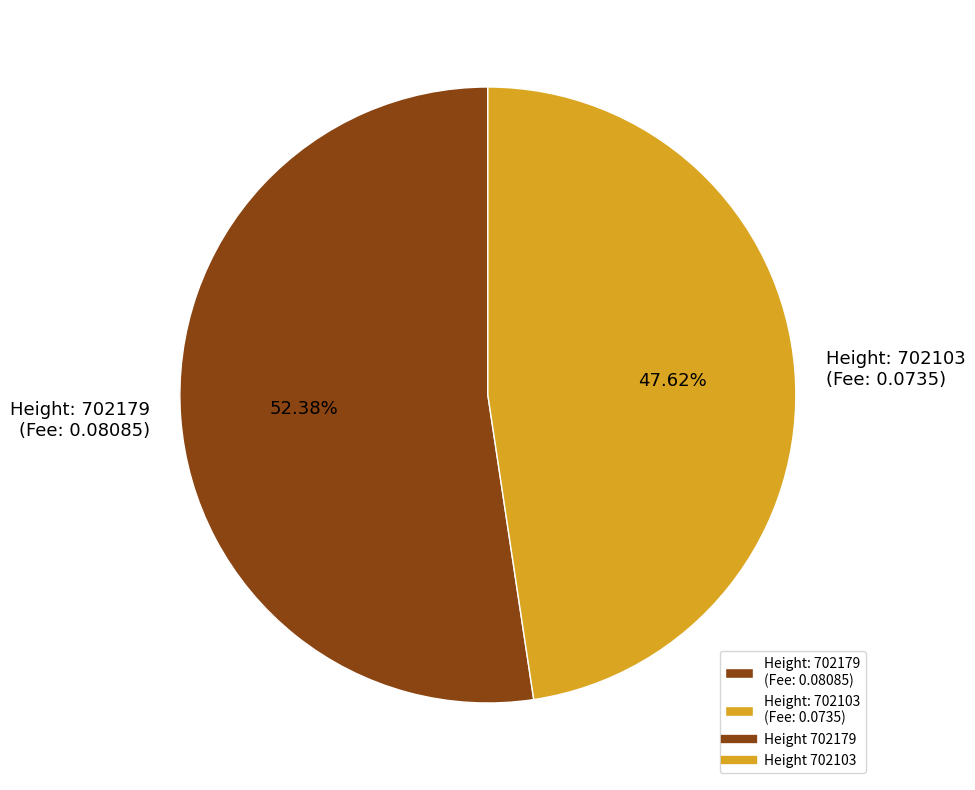

How many segments does this pie chart have?

2